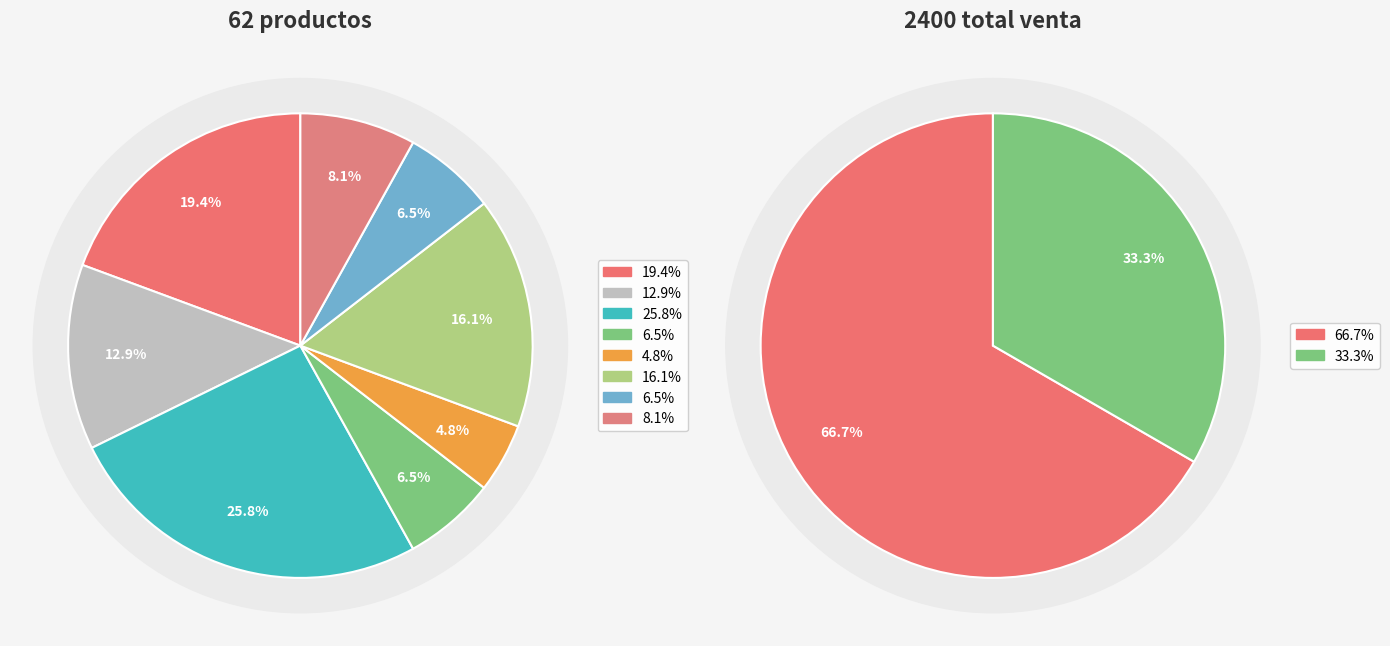

Count the number of slices in the pie.

8